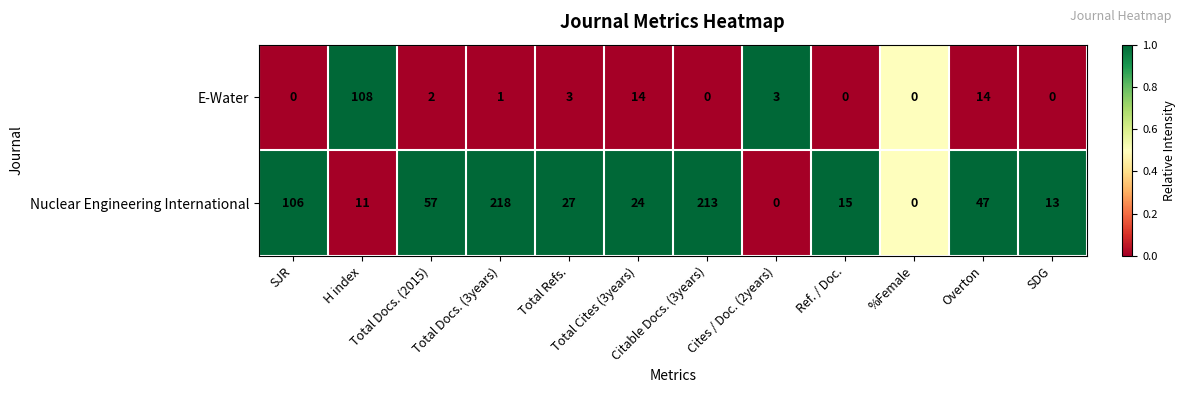

What is the sum of all Nuclear Engineering International values?

731